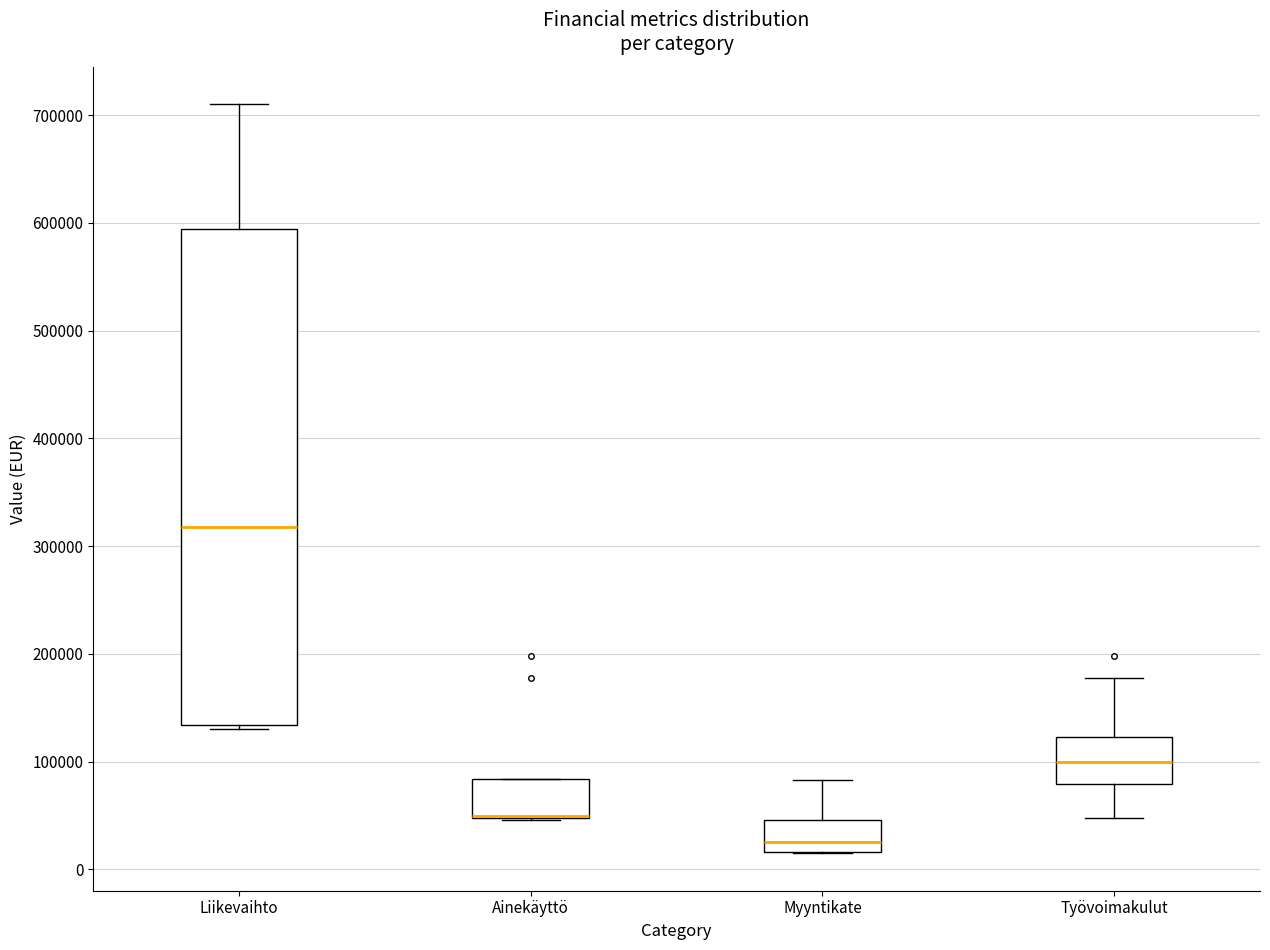

Reading left to right, read every box against the y-axis: the position of its median line, the range the box covers, and the ends of its whiskers. The values are not printed on the chart, so give them approximately, as read against the axis.

Liikevaihto: median 320000, box 130000 to 590000, whiskers 130000 (just below the box's lower edge) to 710000
Ainekäyttö: median 50000 (drawn on the box's lower edge), box 50000 to 80000, whiskers 50000 to 80000
Myyntikate: median 30000, box 20000 to 50000, whiskers 20000 to 80000
Työvoimakulut: median 100000, box 80000 to 120000, whiskers 50000 to 180000